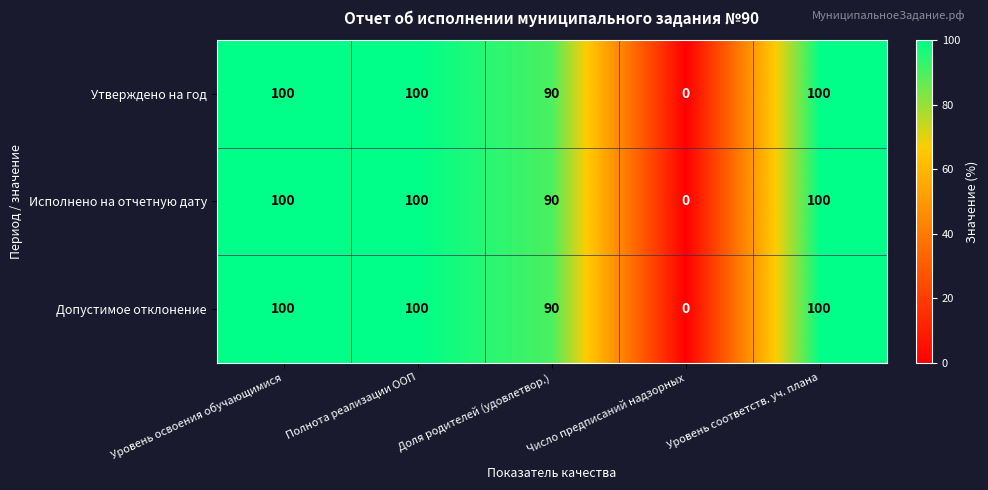

The Исполнено на отчетную дату series shows -58 at Число предписаний надзорных. True or false?

False